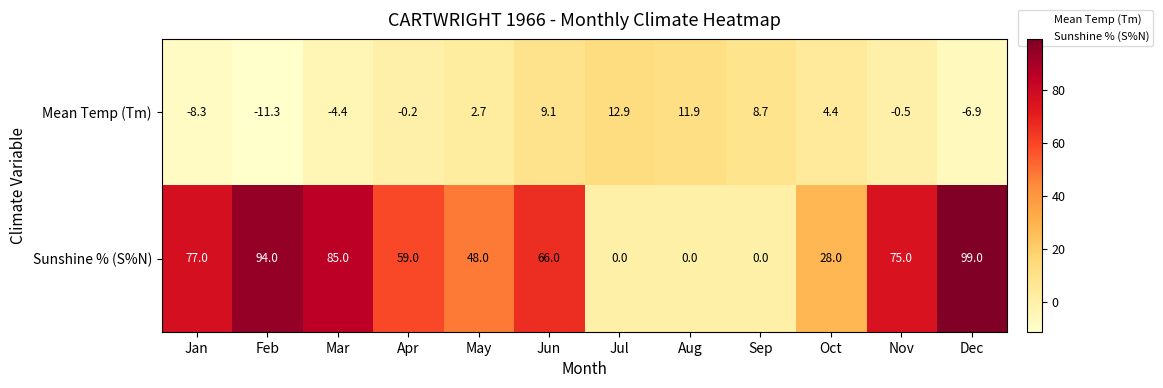

What is the maximum value shown in the chart?

99.0